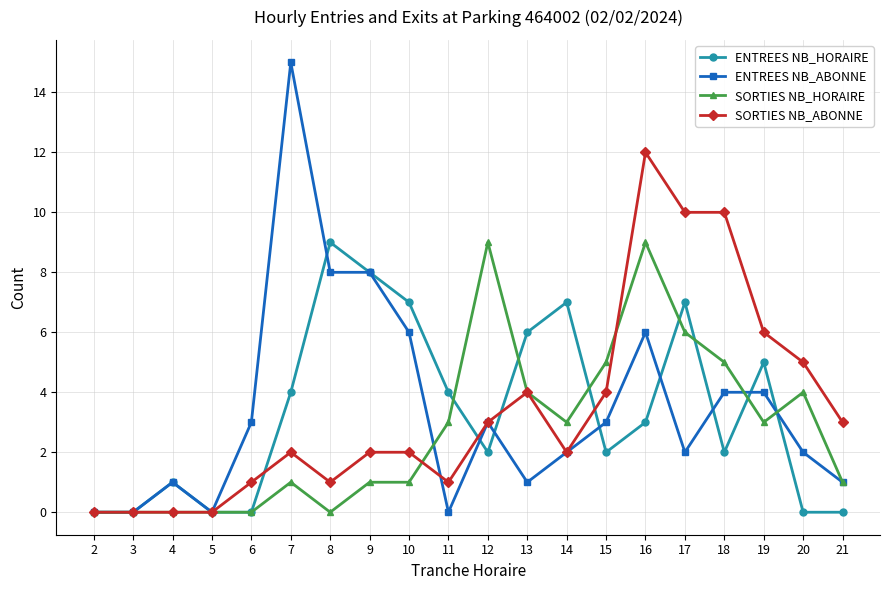

What is the maximum value shown in the chart?

15